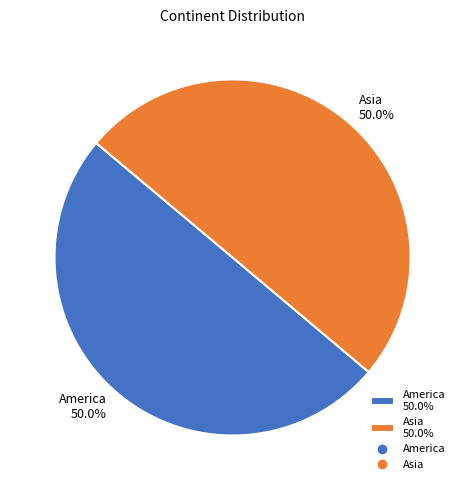

What portion of the pie excludes Asia 50.0%?

50.0%